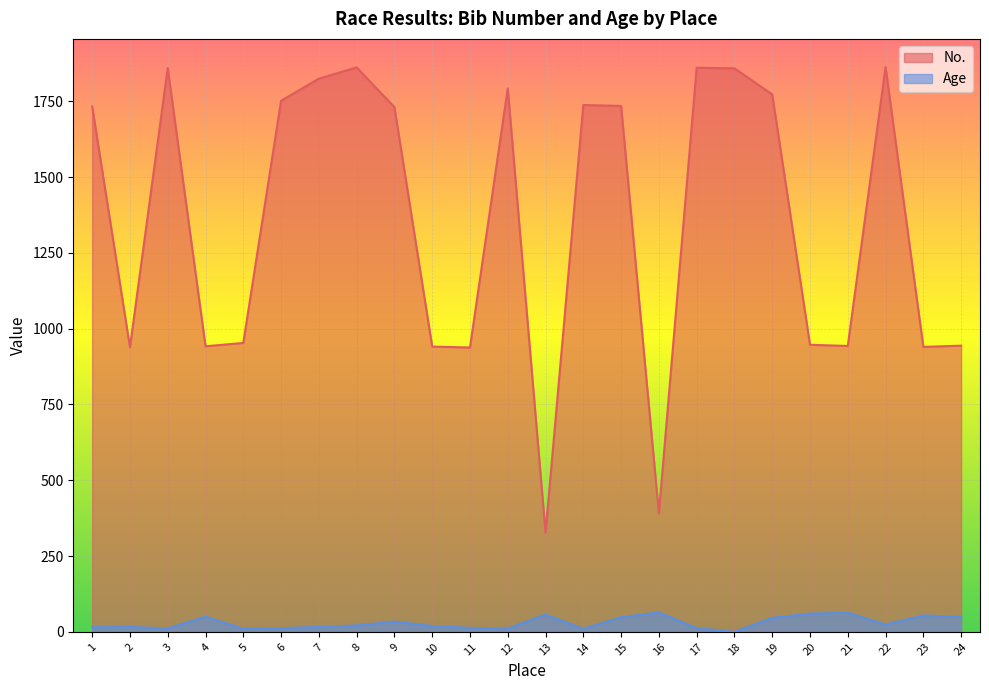

How many lines are shown in the chart?

2